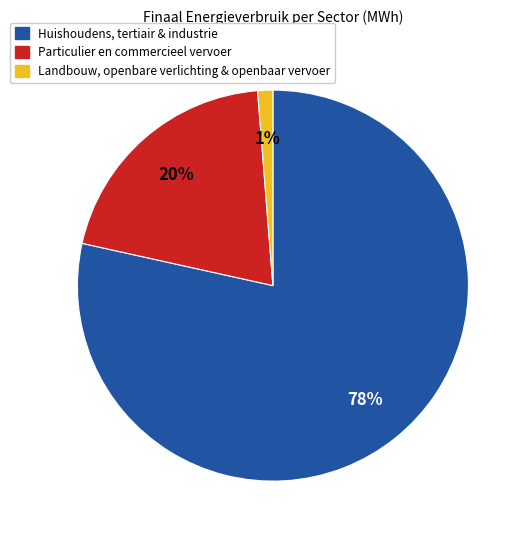

Do Particulier en commercieel vervoer and Landbouw, openbare verlichting & openbaar vervoer together represent more than half of the pie?

No